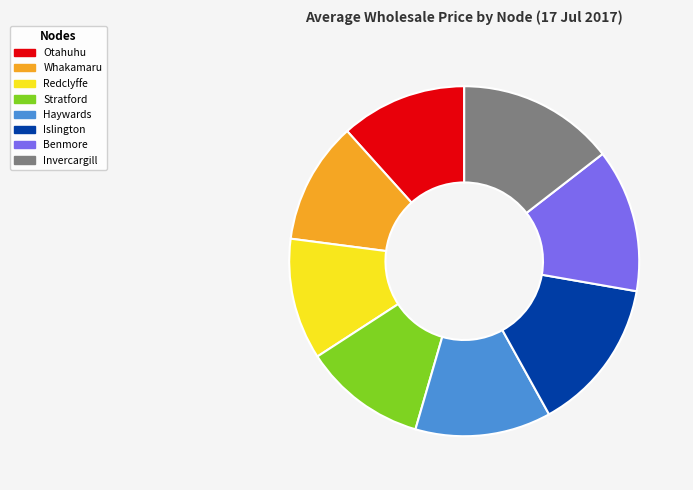

To the nearest percent, what is the combined percentage of Stratford and Invercargill?

26%